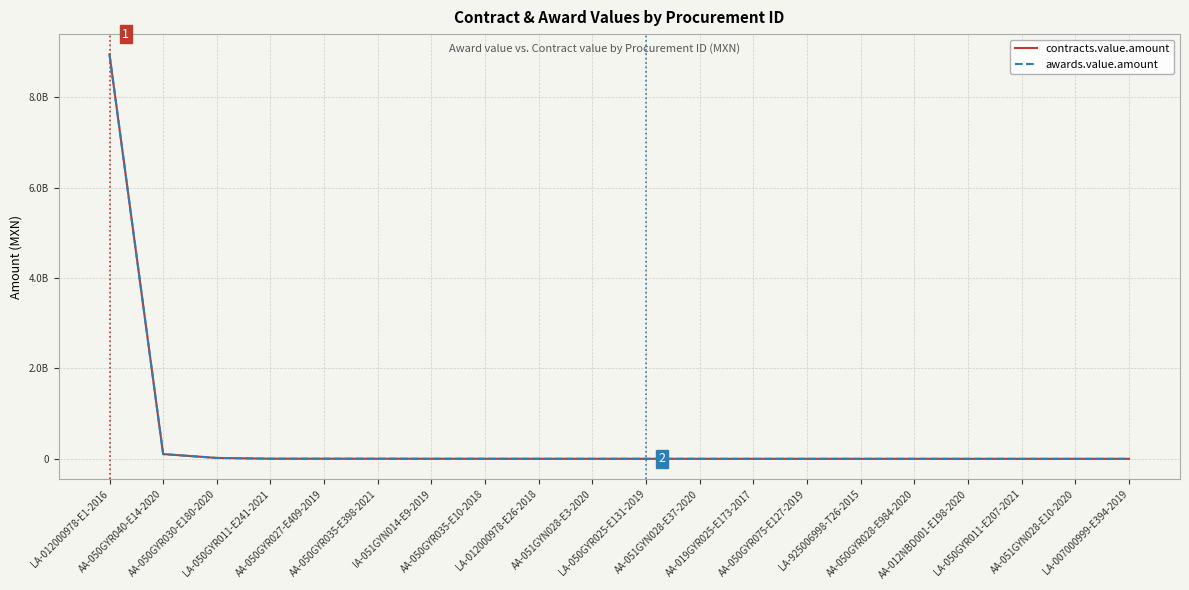

Is this an area chart (filled region under the line)?

No